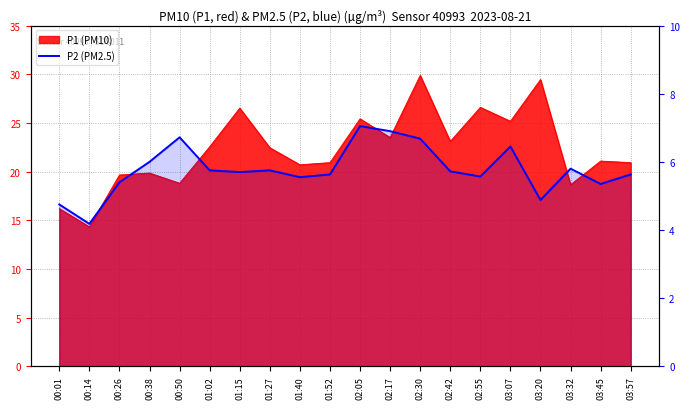

True or false: the data shows 8.0 at 01:02.

False